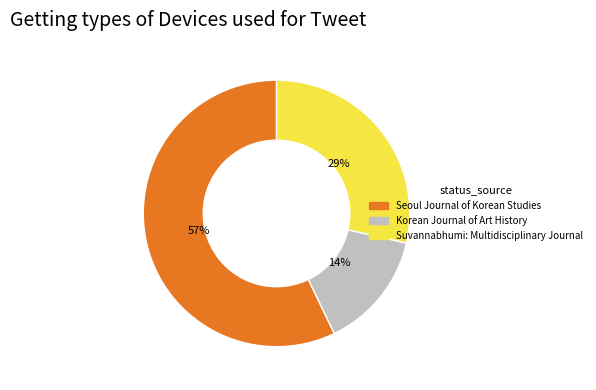

Which slice is the largest?

Seoul Journal of Korean Studies